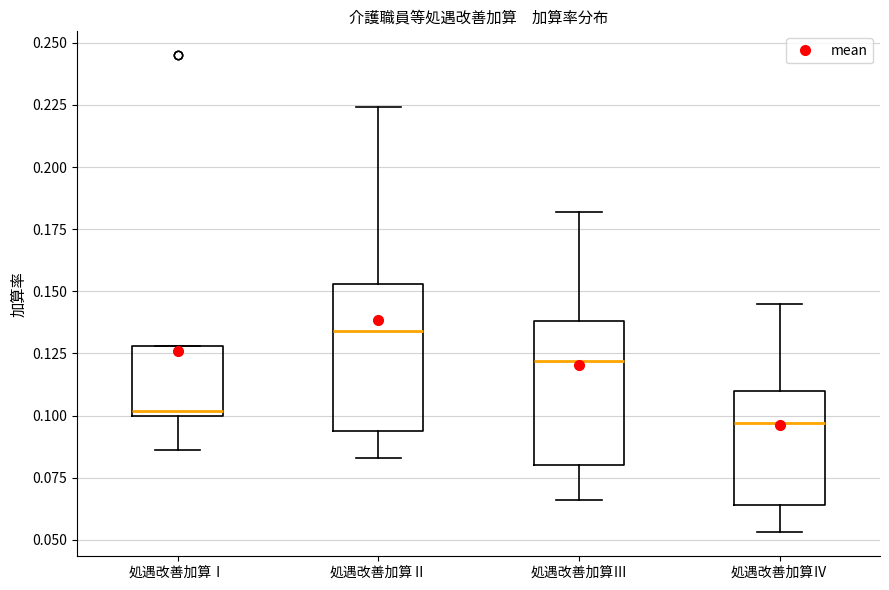

Reading left to right, read every box against the y-axis: the position of its median line, the range the box covers, and the ends of its whiskers. The values are not printed on the chart, so give them approximately, as read against the axis.

処遇改善加算Ⅰ: median 0.100 (just above the box's lower edge), box 0.100 to 0.130, whiskers 0.085 to 0.130
処遇改善加算Ⅱ: median 0.135, box 0.095 to 0.155, whiskers 0.085 to 0.225
処遇改善加算Ⅲ: median 0.120, box 0.080 to 0.140, whiskers 0.065 to 0.180
処遇改善加算Ⅳ: median 0.095, box 0.065 to 0.110, whiskers 0.055 to 0.145